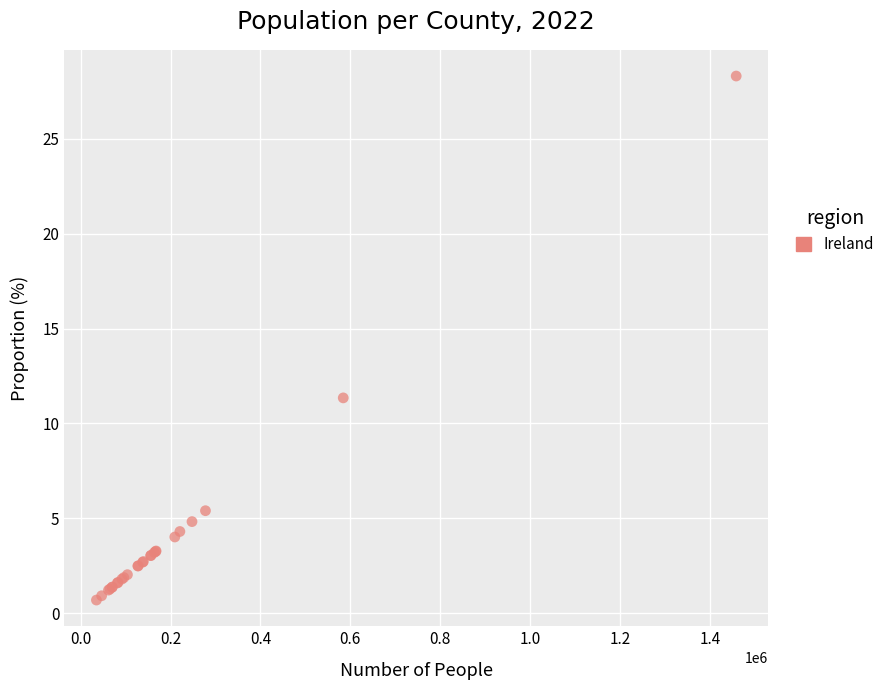

What Y value in the scatter plot is closest to 14?

11.3